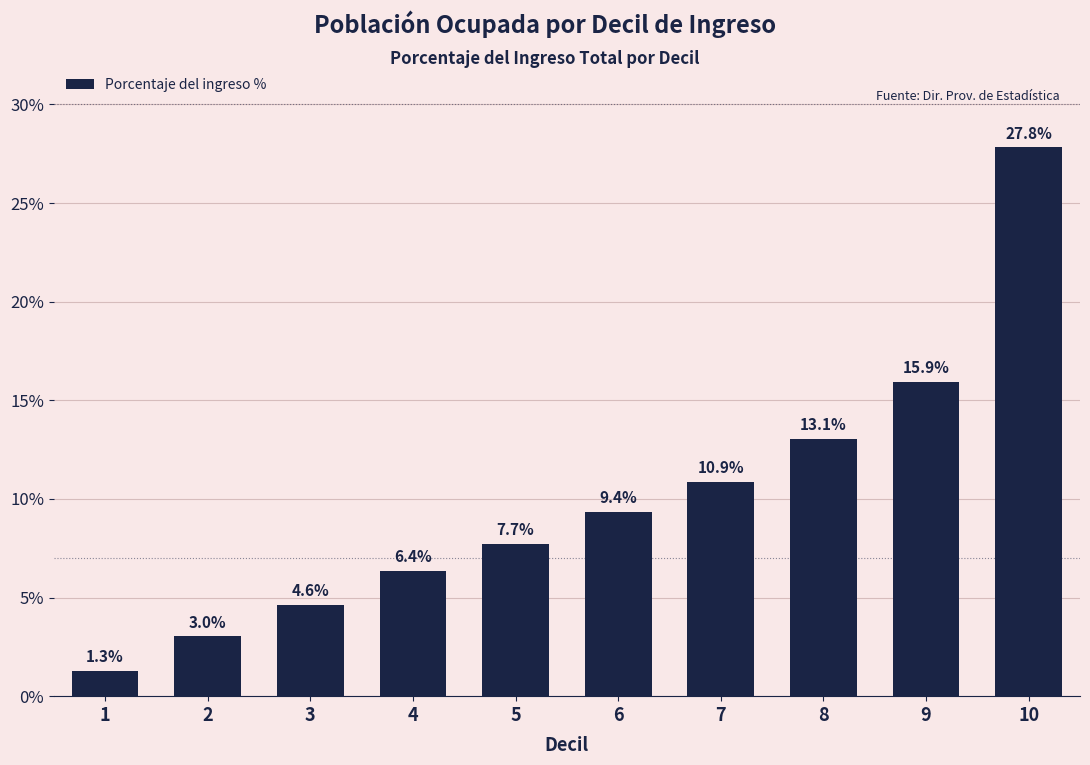

How many series are shown in this chart?

1